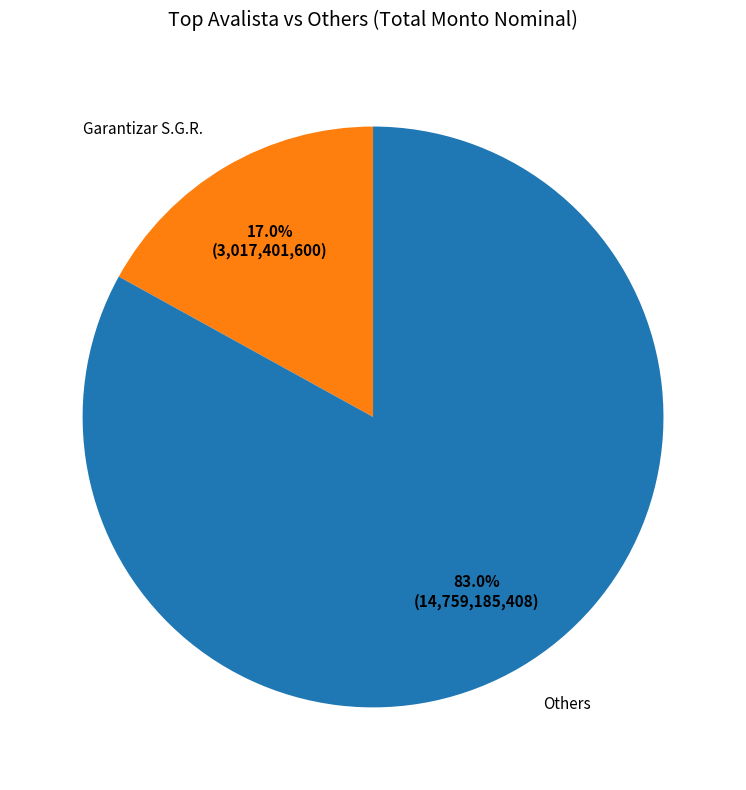

Is there any slice that represents more than half of the pie?

Yes